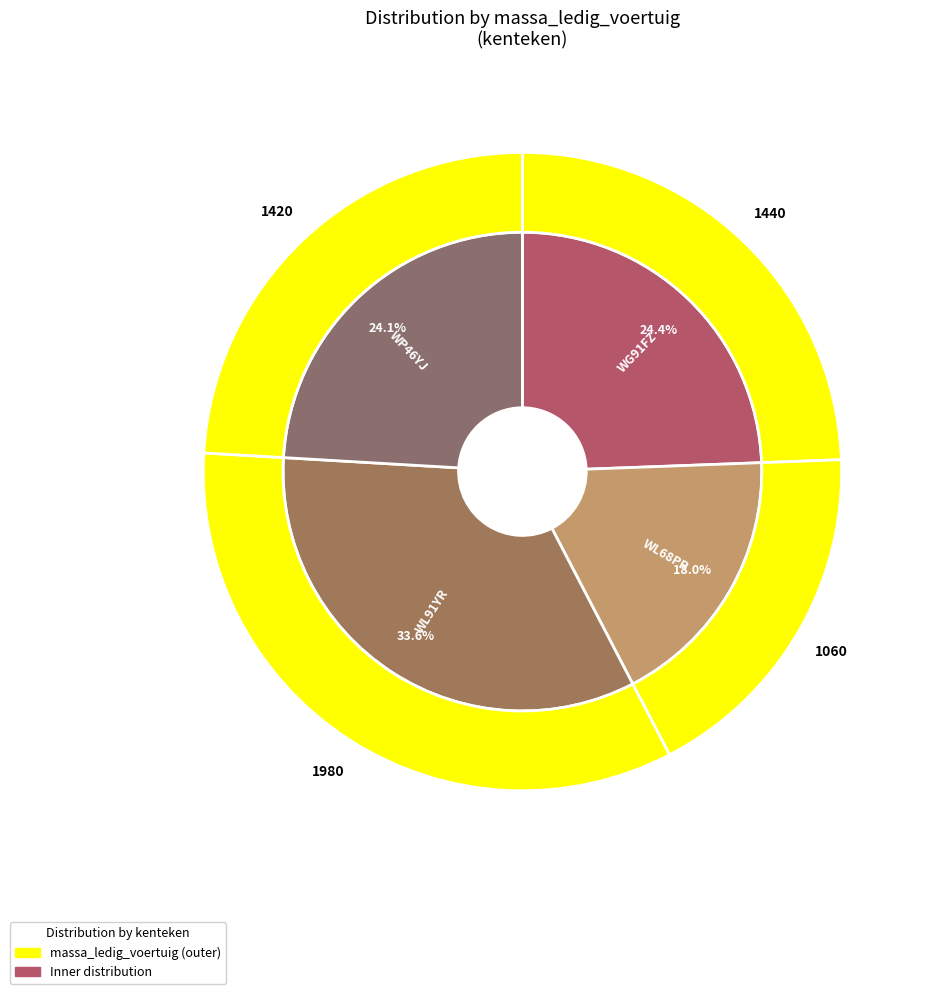

To the nearest percent, what is the difference between the largest and smallest slice percentages?

16%